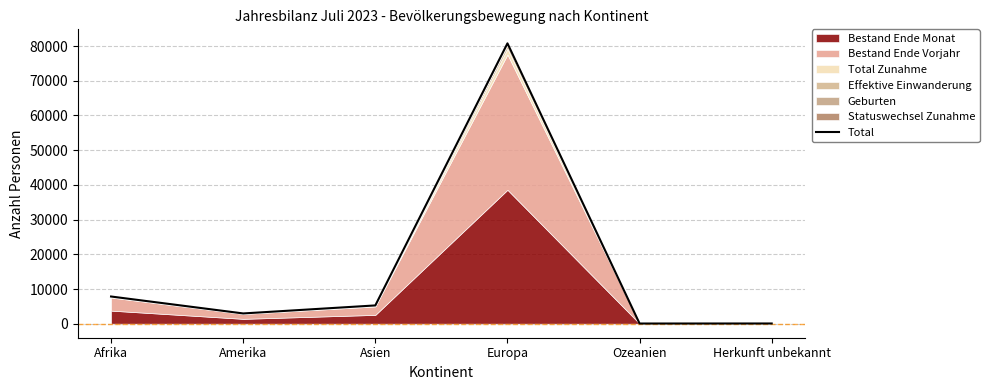

Which has a higher value, Europa or Amerika?

Europa